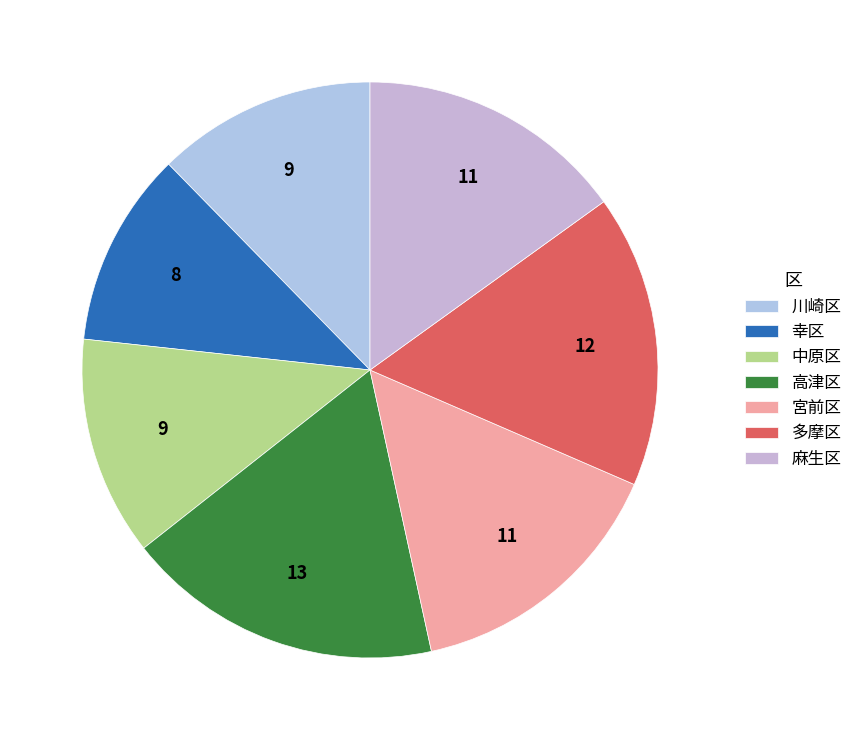

Which category has the biggest portion of the pie?

高津区